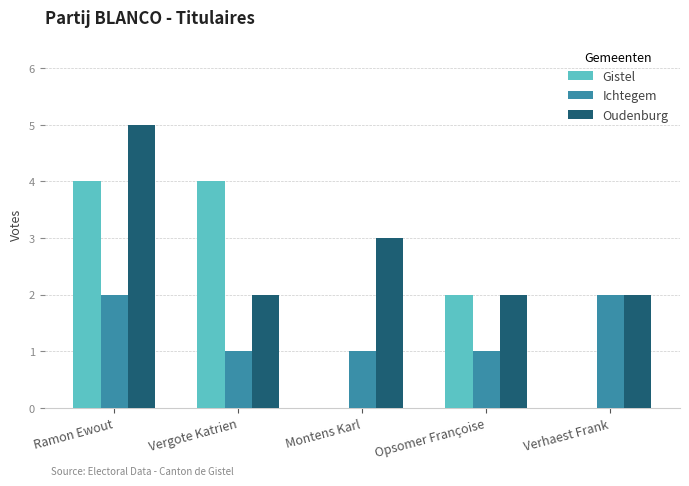

What is the average value of the Gistel series?

2